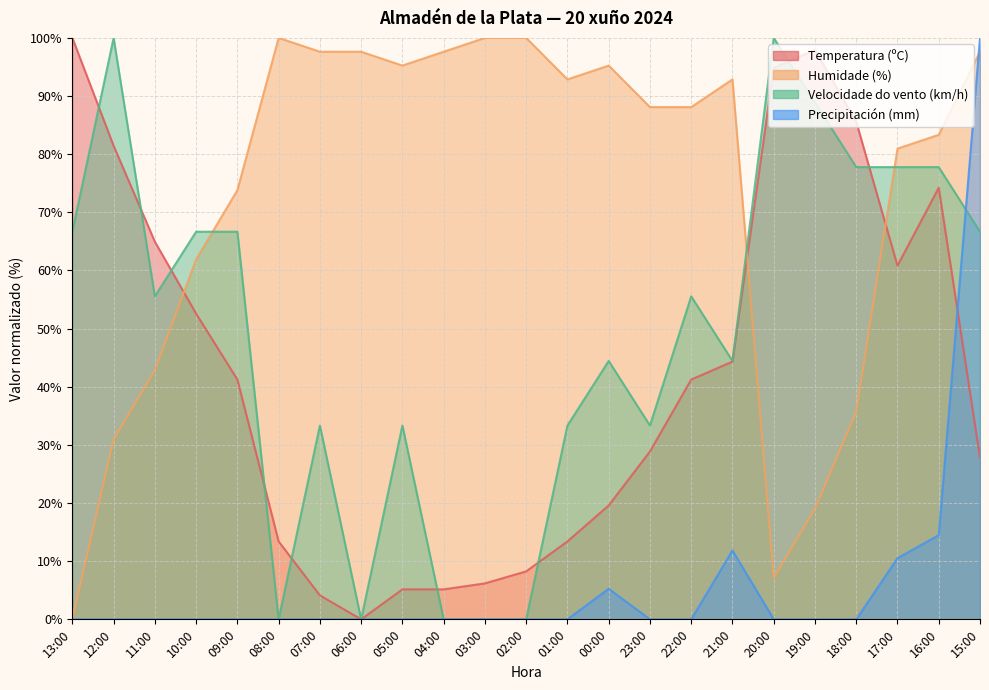

After their last crossing, which series has the higher values: Temperatura (ºC) or Humidade (%)?

Humidade (%)